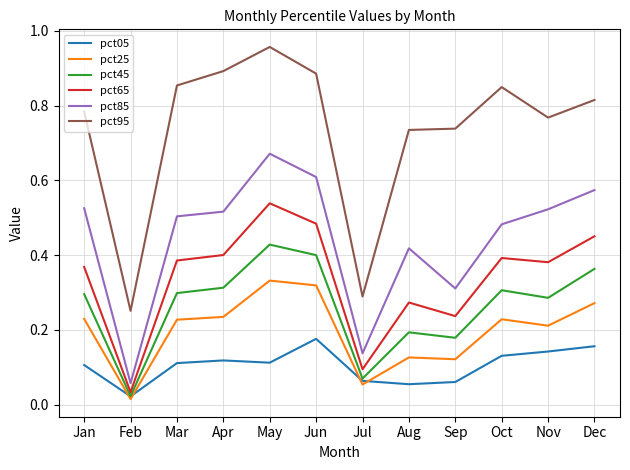

Which series has the widest spread of values?

pct95